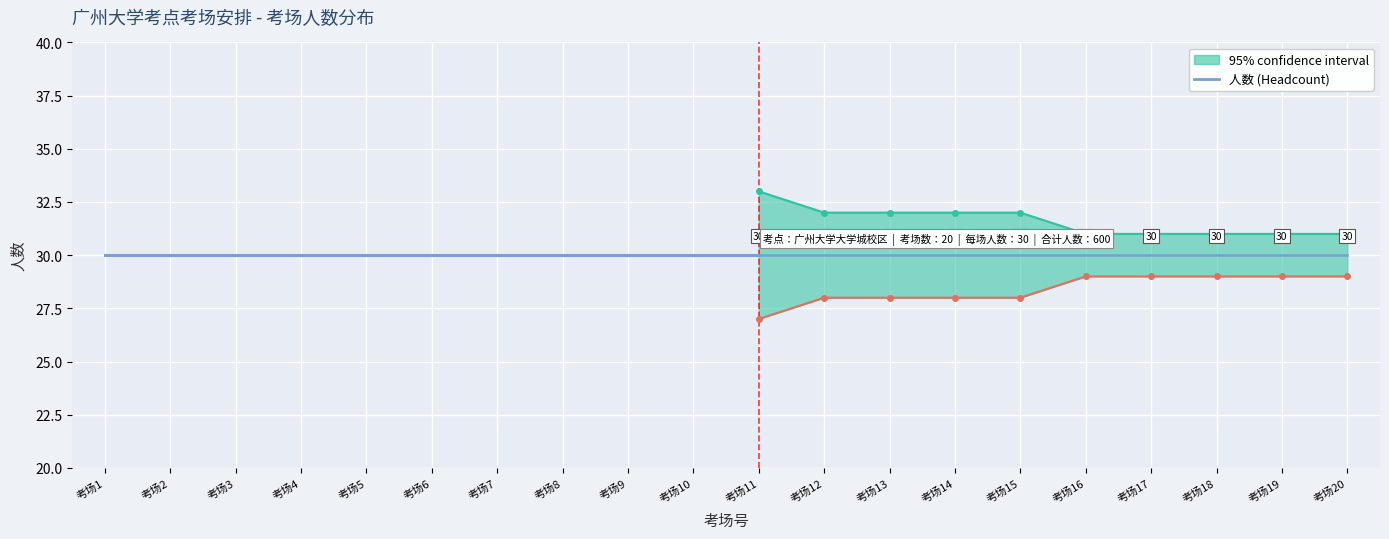

True or false: 考场号 and upper_bound cross at least once.

False